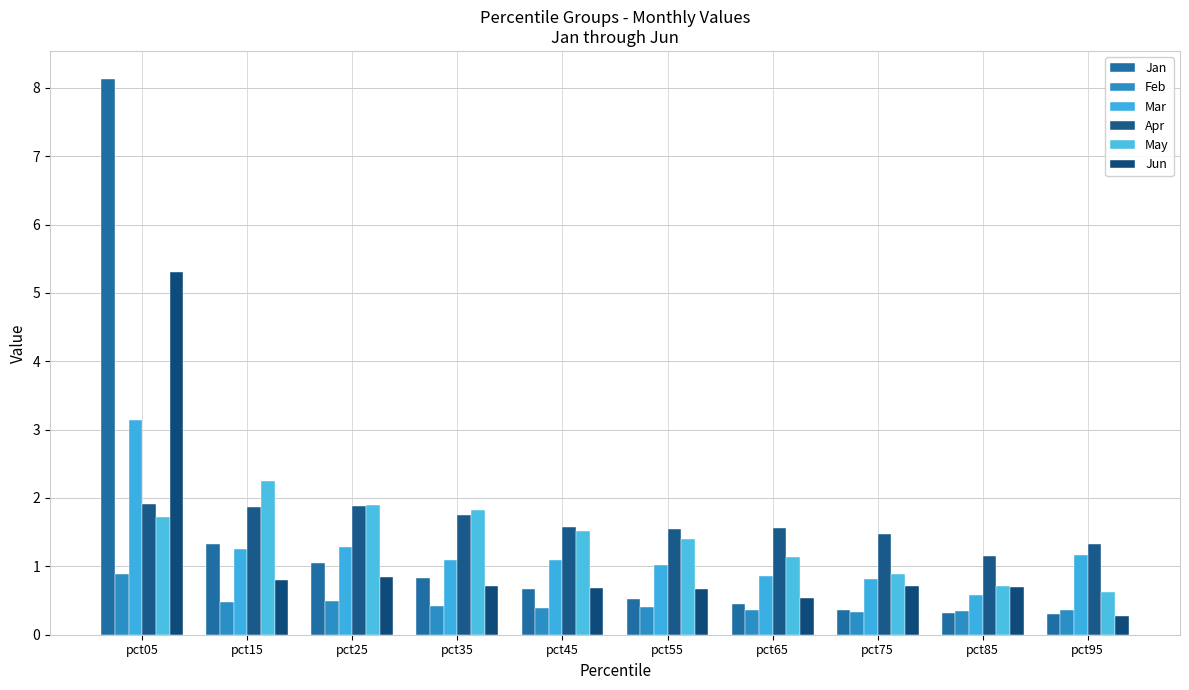

At which category is the sum across all series the highest?

pct05